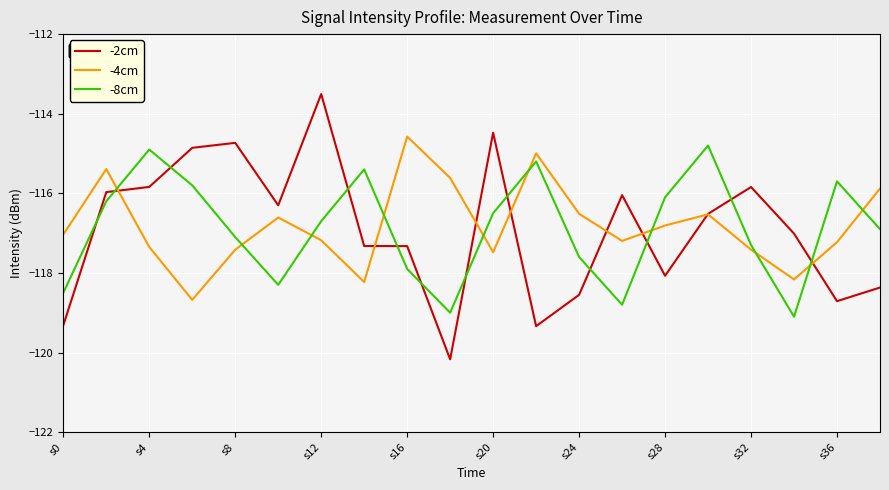

True or false: -4cm has more than 1 points higher than both neighbors.

True